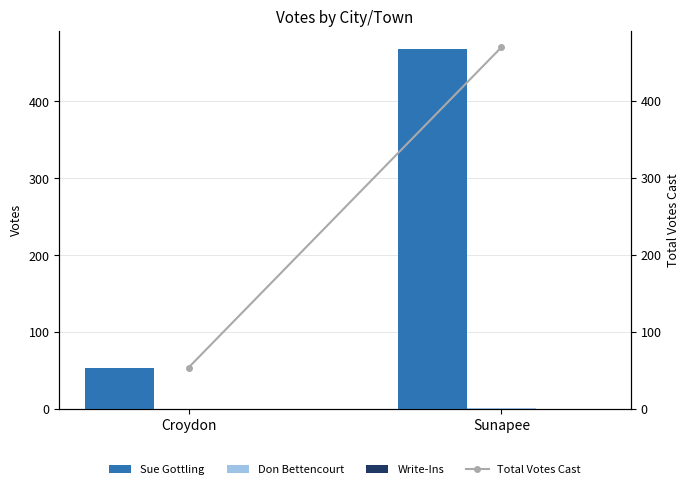

At Croydon, list the series in order from largest to smallest.

Sue Gottling, Total Votes Cast, Don Bettencourt, Write-Ins